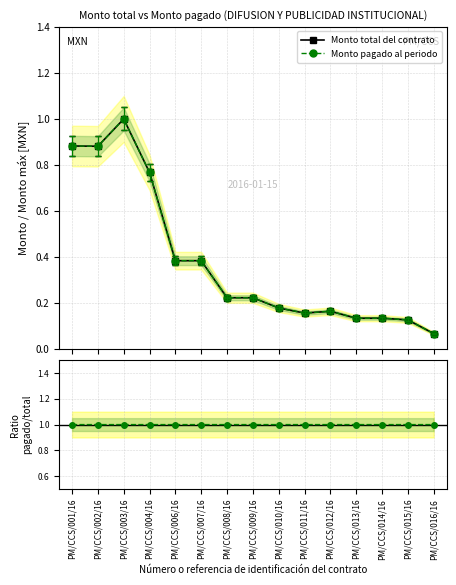

How many categories are shown in the chart?

15